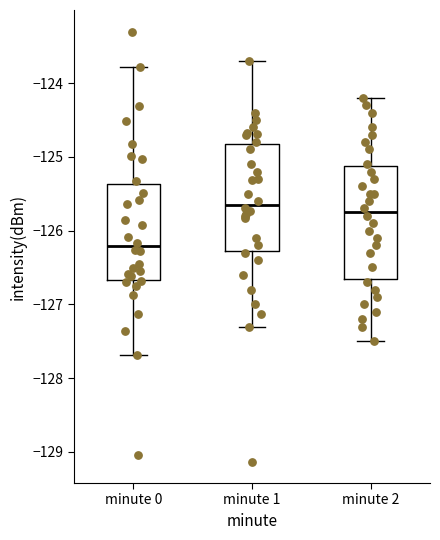

Reading left to right, read every box against the y-axis: the position of its median line, the range the box covers, and the ends of its whiskers. The values are not printed on the chart, so give them approximately, as read against the axis.

minute 0: median -126.2, box -126.7 to -125.4, whiskers -127.7 to -123.8
minute 1: median -125.6, box -126.3 to -124.8, whiskers -127.3 to -123.7
minute 2: median -125.7, box -126.6 to -125.1, whiskers -127.5 to -124.2